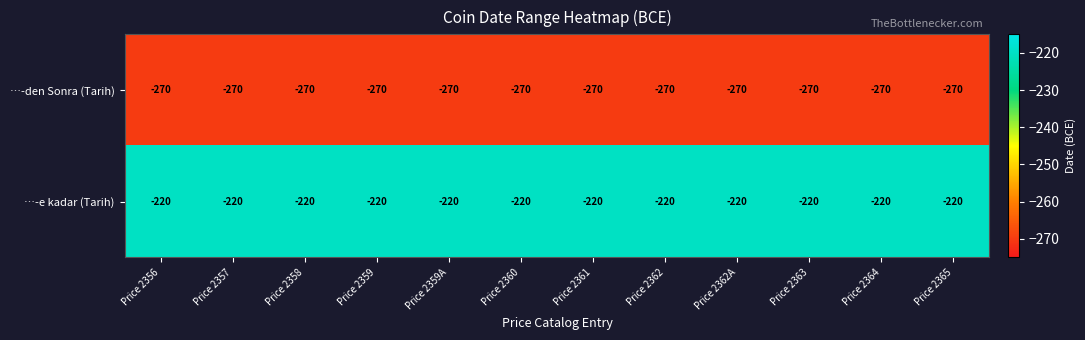

What is the smallest value displayed?

-270